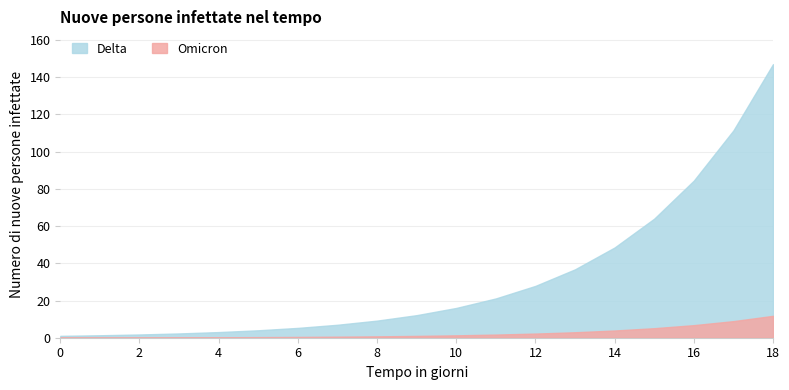

Does the chart display data point markers on the line(s)?

No